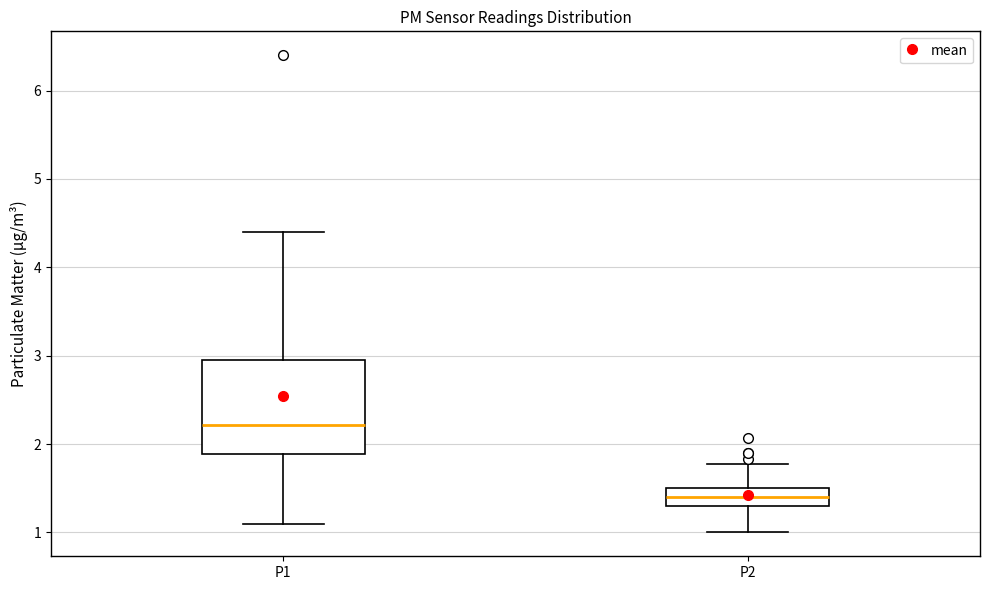

Which box has the lowest median line?

P2